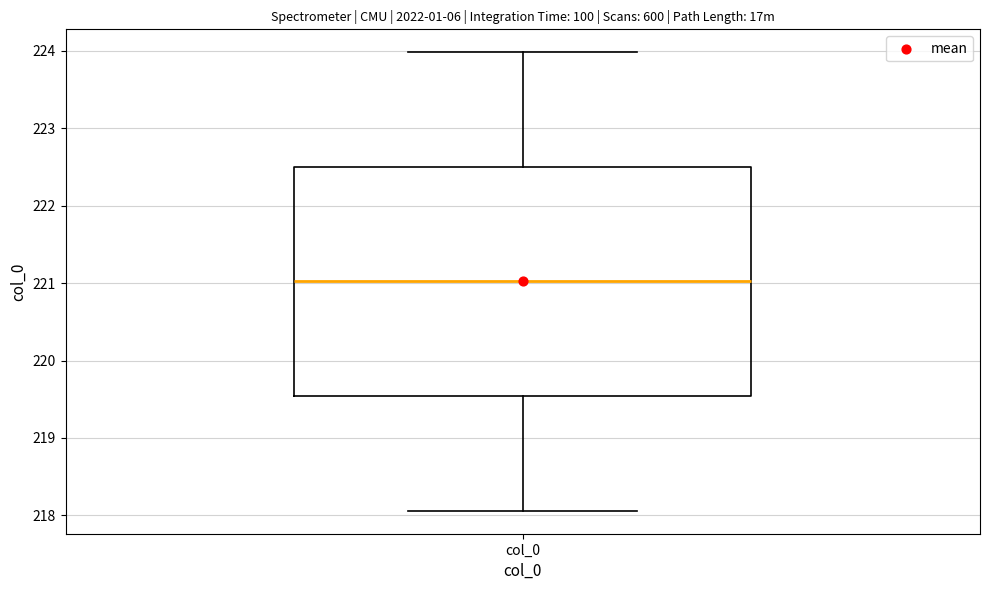

Read this box plot against the y-axis: the position of the median line, the range covered by the box, and the ends of both whiskers. The values are not printed on the chart, so give them approximately, as read against the axis.

median 221.0, box 219.5 to 222.5, whiskers 218.1 to 224.0